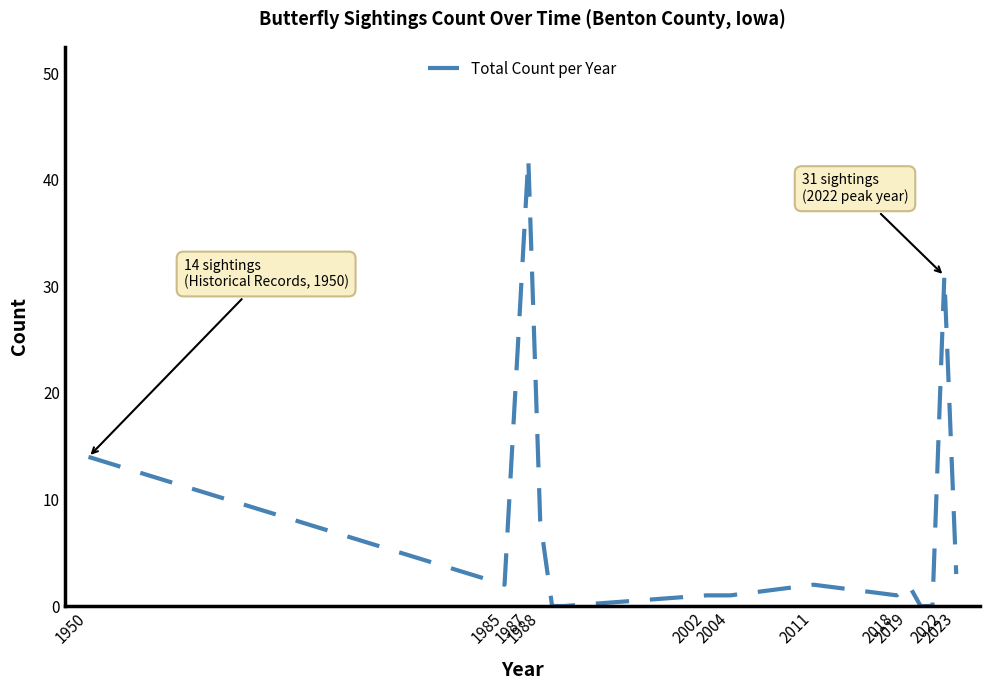

What is the difference between the maximum and minimum values?

42